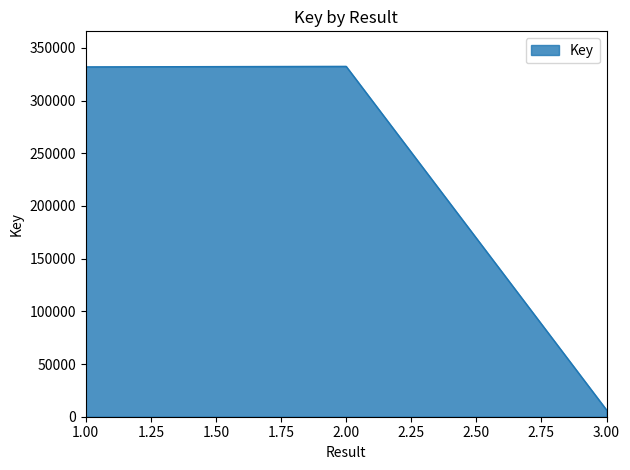

What is the greatest value displayed?

332440